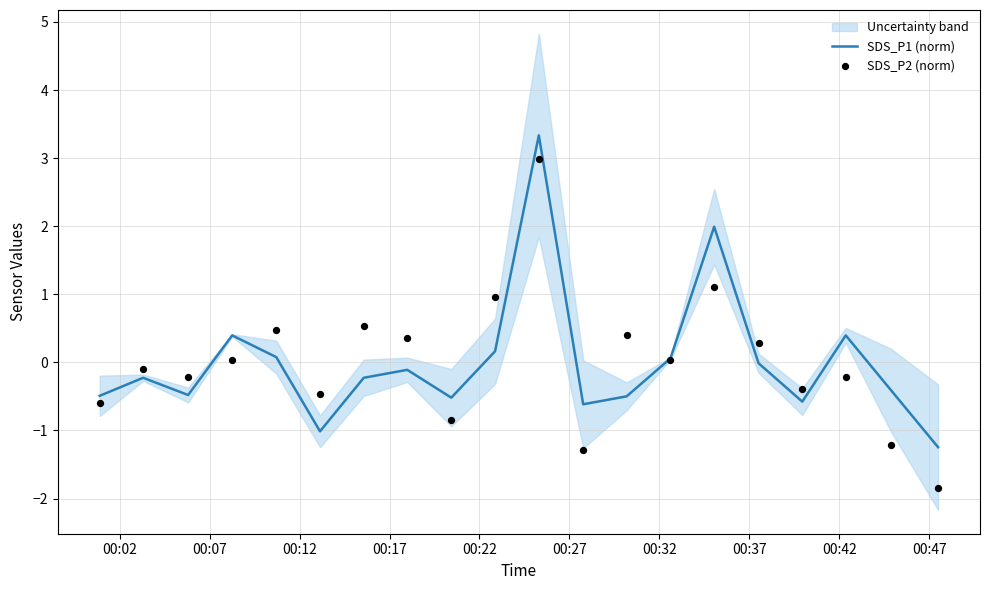

Which series has the widest spread of Y values?

SDS_P2 (norm)